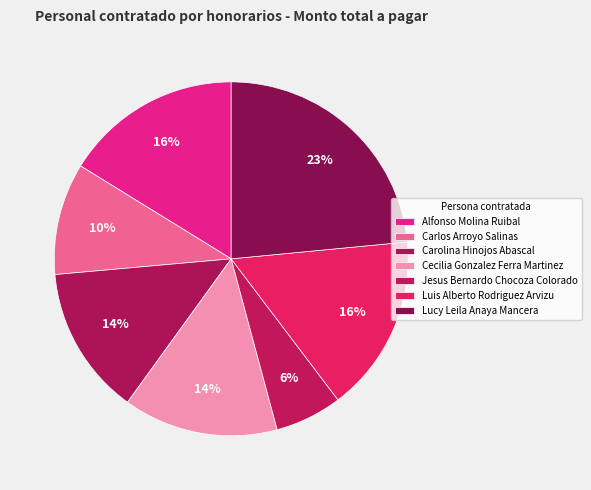

Is Alfonso Molina Ruibal the majority of the pie?

No